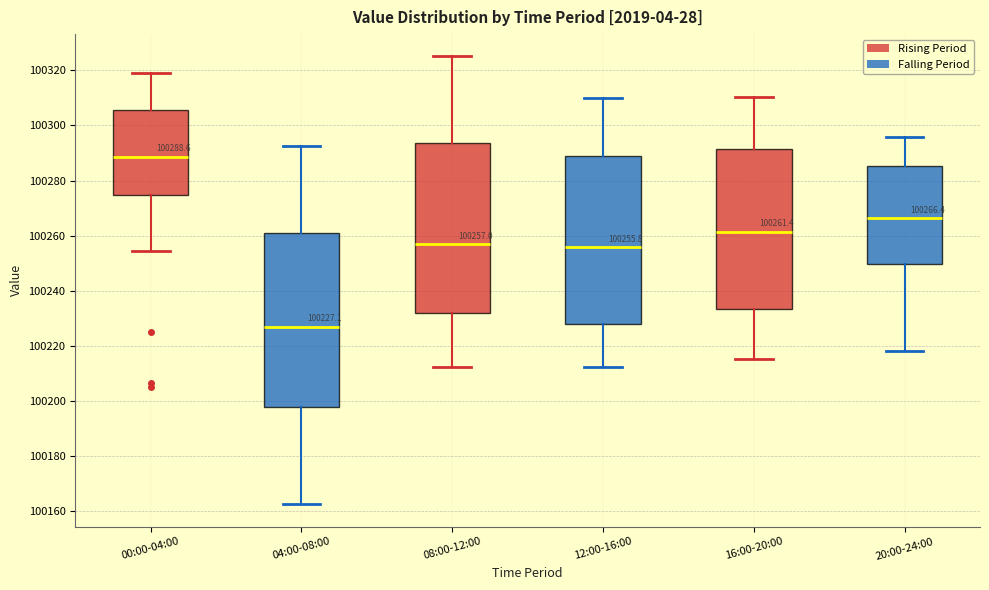

Which box's median line is the highest?

00:00-04:00